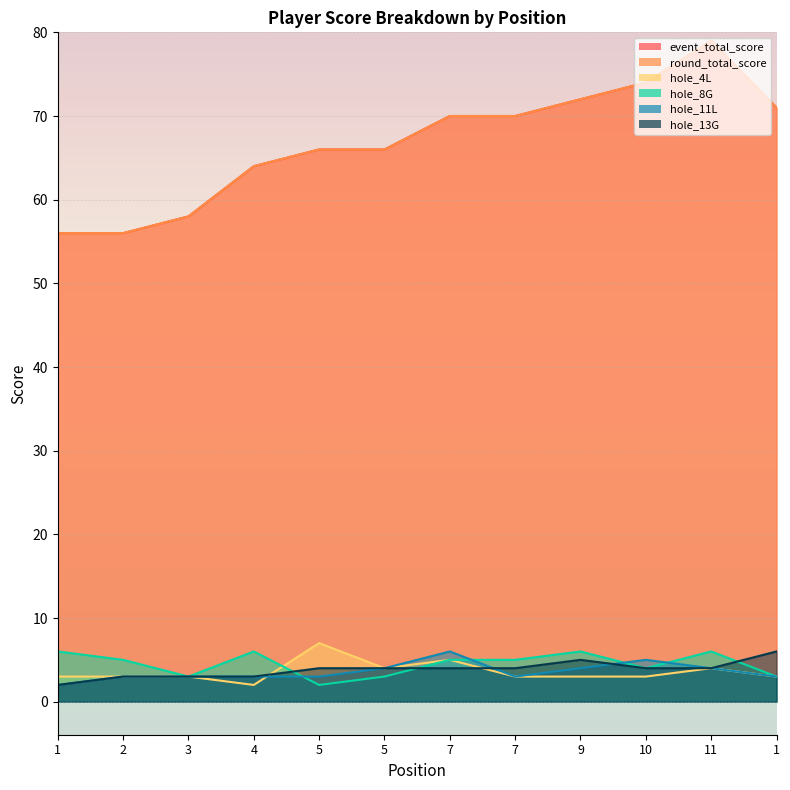

Which category has the lowest value across all series?

4